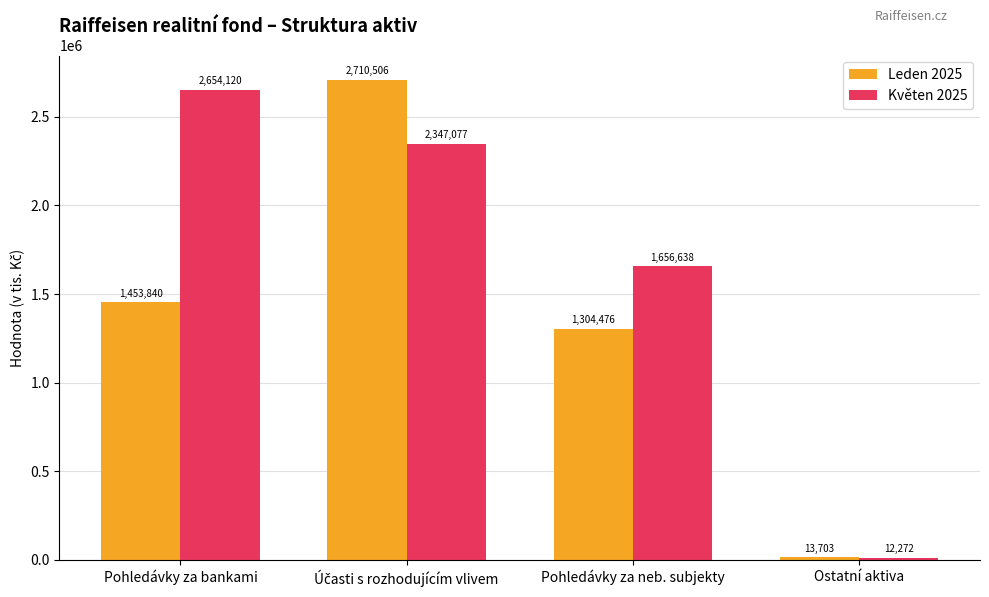

At how many categories does at least one series exceed 716512?

3